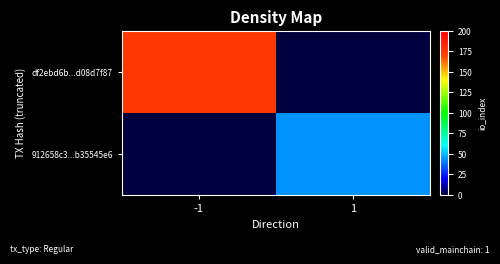

How many data points does each series have?

2